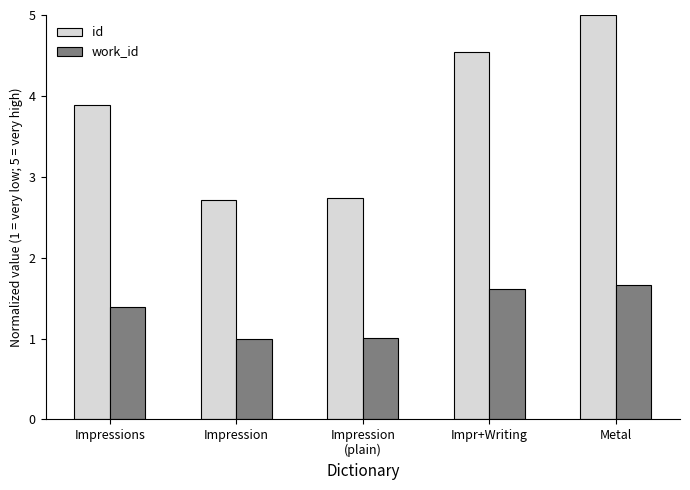

What are all the series names shown in the legend?

id, work_id